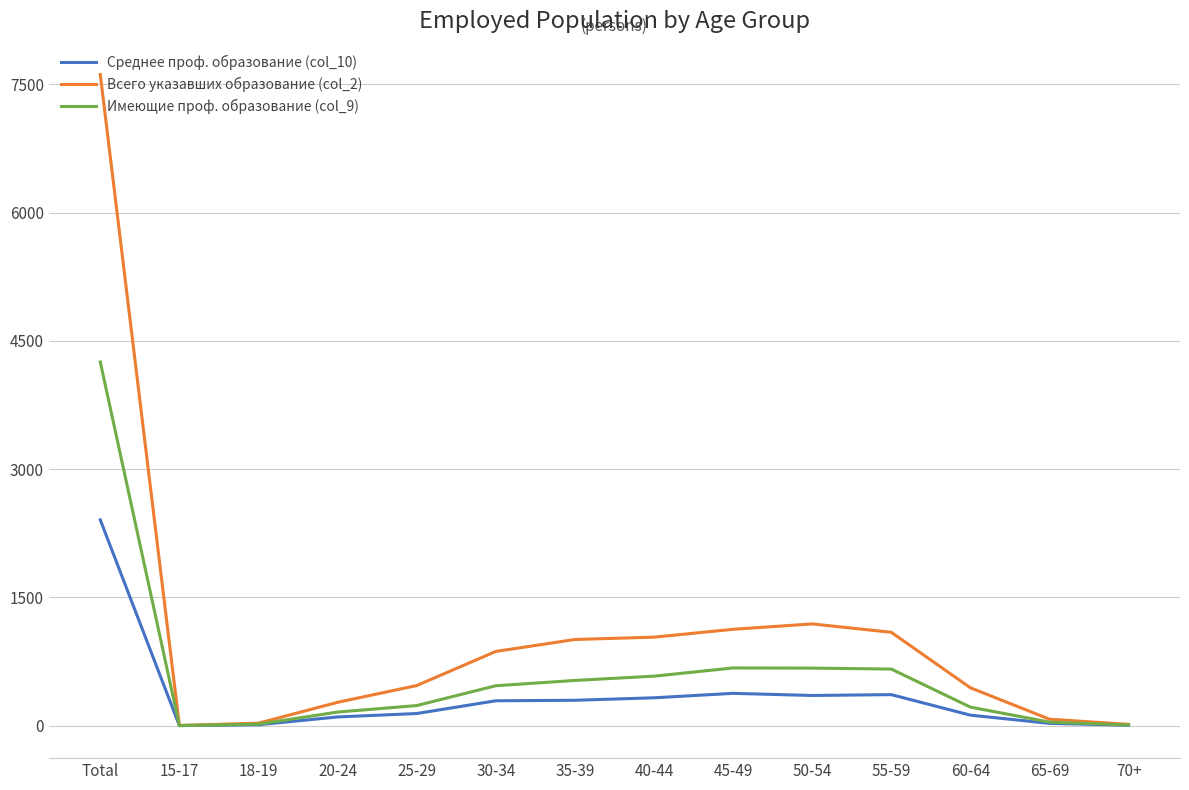

What is the difference between the Среднее проф. образование (col_10) values at 35-39 and 60-64?

174